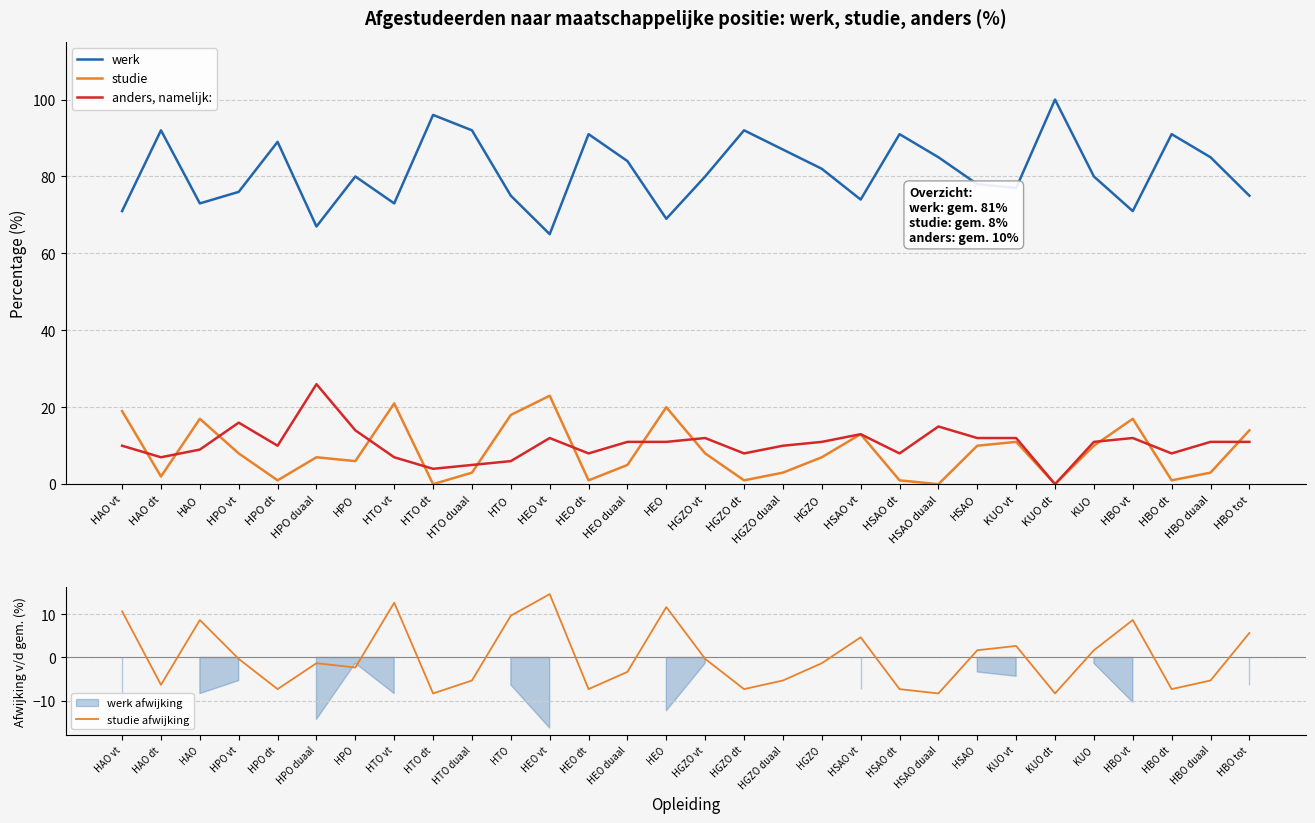

Reading left to right, transcribe all the data shown in this chart.

werk: HAO vt=71.0	HAO dt=92.0	HAO=73.0	HPO vt=76.0	HPO dt=89.0	HPO duaal=67.0	HPO=80.0	HTO vt=73.0	HTO dt=96.0	HTO duaal=92.0	HTO=75.0	HEO vt=65.0	HEO dt=91.0	HEO duaal=84.0	HEO=69.0	HGZO vt=80.0	HGZO dt=92.0	HGZO duaal=87.0	HGZO=82.0	HSAO vt=74.0	HSAO dt=91.0	HSAO duaal=85.0	HSAO=78.0	KUO vt=77.0	KUO dt=100.0	KUO=80.0	HBO vt=71.0	HBO dt=91.0	HBO duaal=85.0	HBO tot=75.0
studie: HAO vt=19.0	HAO dt=2.0	HAO=17.0	HPO vt=8.0	HPO dt=1.0	HPO duaal=7.0	HPO=6.0	HTO vt=21.0	HTO dt=0.0	HTO duaal=3.0	HTO=18.0	HEO vt=23.0	HEO dt=1.0	HEO duaal=5.0	HEO=20.0	HGZO vt=8.0	HGZO dt=1.0	HGZO duaal=3.0	HGZO=7.0	HSAO vt=13.0	HSAO dt=1.0	HSAO duaal=0.0	HSAO=10.0	KUO vt=11.0	KUO dt=0.0	KUO=10.0	HBO vt=17.0	HBO dt=1.0	HBO duaal=3.0	HBO tot=14.0
anders, namelijk:: HAO vt=10.0	HAO dt=7.0	HAO=9.0	HPO vt=16.0	HPO dt=10.0	HPO duaal=26.0	HPO=14.0	HTO vt=7.0	HTO dt=4.0	HTO duaal=5.0	HTO=6.0	HEO vt=12.0	HEO dt=8.0	HEO duaal=11.0	HEO=11.0	HGZO vt=12.0	HGZO dt=8.0	HGZO duaal=10.0	HGZO=11.0	HSAO vt=13.0	HSAO dt=8.0	HSAO duaal=15.0	HSAO=12.0	KUO vt=12.0	KUO dt=0.0	KUO=11.0	HBO vt=12.0	HBO dt=8.0	HBO duaal=11.0	HBO tot=11.0
studie afwijking: HAO vt=10.7	HAO dt=-6.3	HAO=8.7	HPO vt=-0.3	HPO dt=-7.3	HPO duaal=-1.3	HPO=-2.3	HTO vt=12.7	HTO dt=-8.3	HTO duaal=-5.3	HTO=9.7	HEO vt=14.7	HEO dt=-7.3	HEO duaal=-3.3	HEO=11.7	HGZO vt=-0.3	HGZO dt=-7.3	HGZO duaal=-5.3	HGZO=-1.3	HSAO vt=4.7	HSAO dt=-7.3	HSAO duaal=-8.3	HSAO=1.7	KUO vt=2.7	KUO dt=-8.3	KUO=1.7	HBO vt=8.7	HBO dt=-7.3	HBO duaal=-5.3	HBO tot=5.7